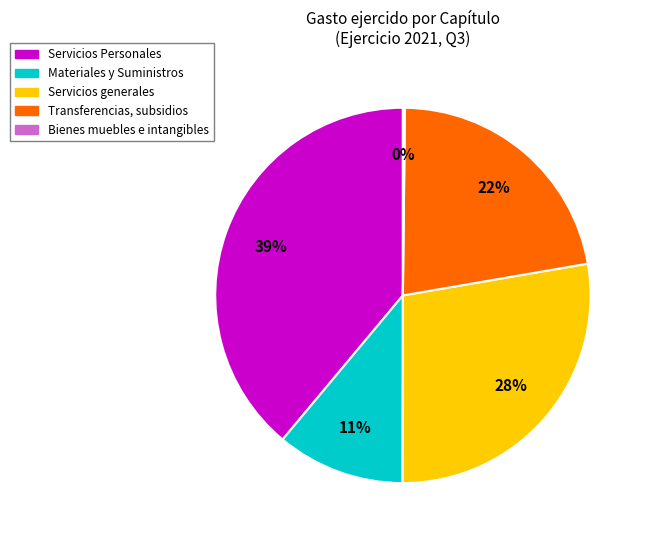

Is it true that Materiales y Suministros is 11% of the pie?

True